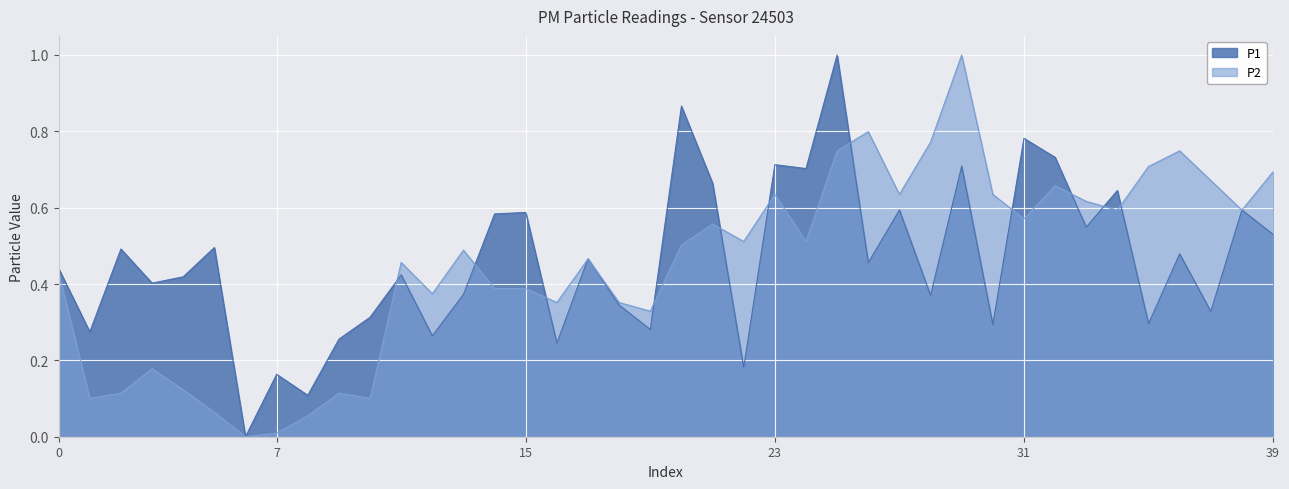

Reading left to right, extract all data points from this chart.

P1: 0.4	0.3	0.5	0.4	0.4	0.5	0.0	0.2	0.1	0.3	0.3	0.4	0.3	0.4	0.6	0.6	0.2	0.5	0.3	0.3	0.9	0.7	0.2	0.7	0.7	1.0	0.5	0.6	0.4	0.7	0.3	0.8	0.7	0.5	0.6	0.3	0.5	0.3	0.6	0.5
P2: 0.4	0.1	0.1	0.2	0.1	0.1	0.0	0.0	0.1	0.1	0.1	0.5	0.4	0.5	0.4	0.4	0.4	0.5	0.4	0.3	0.5	0.6	0.5	0.6	0.5	0.7	0.8	0.6	0.8	1.0	0.6	0.6	0.7	0.6	0.6	0.7	0.7	0.7	0.6	0.7